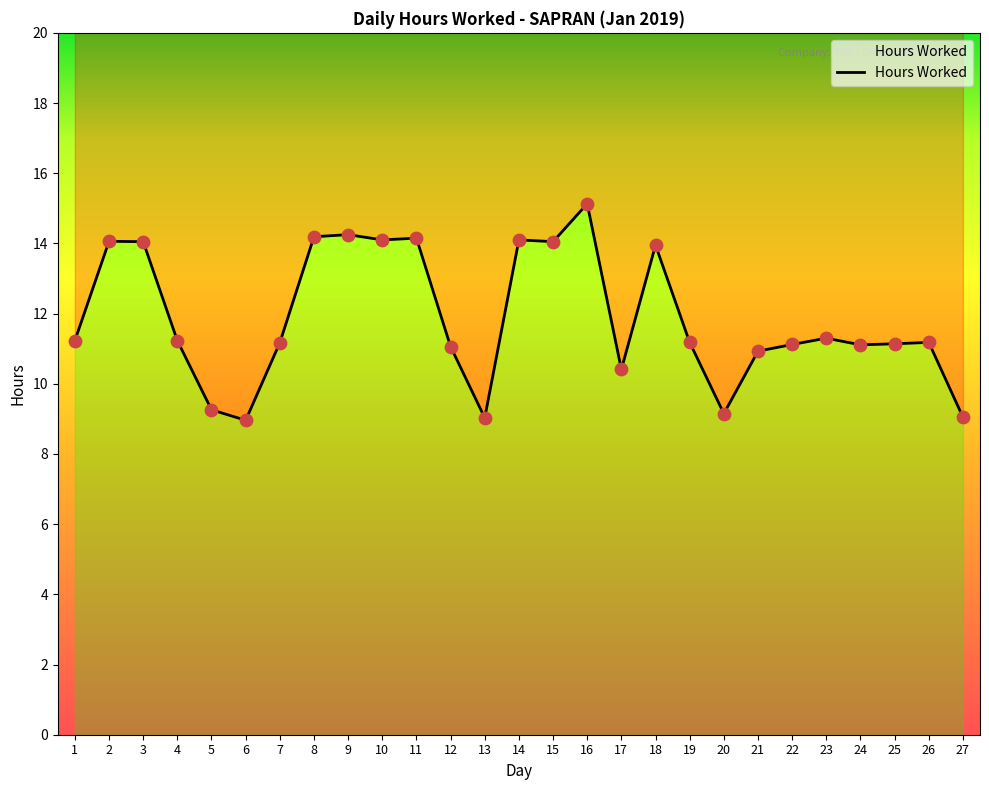

Between 23 and 25, which is larger?

23